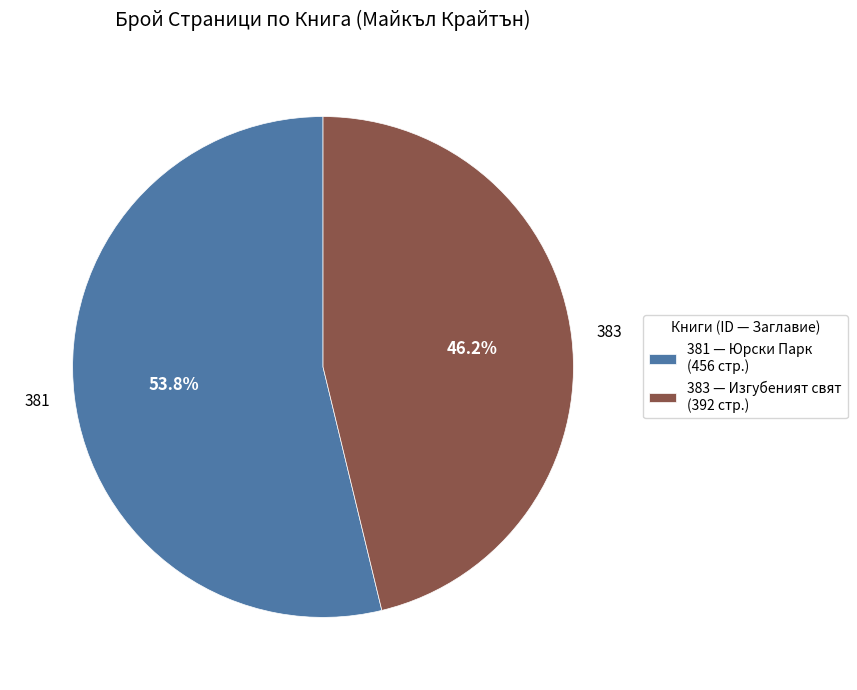

The 383 slice represents 46% of the pie. True or false?

True